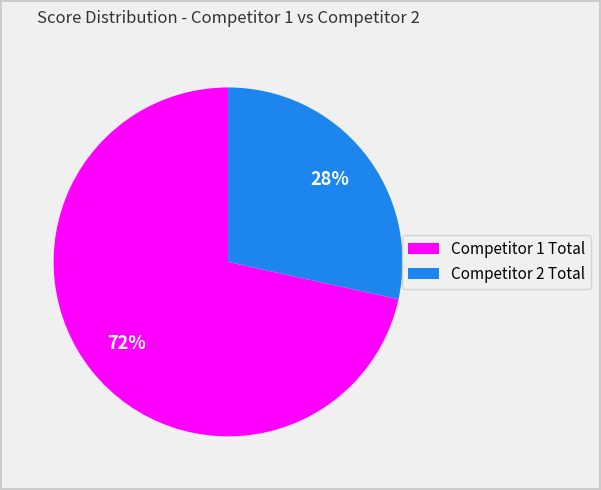

Count the number of slices in the pie.

2